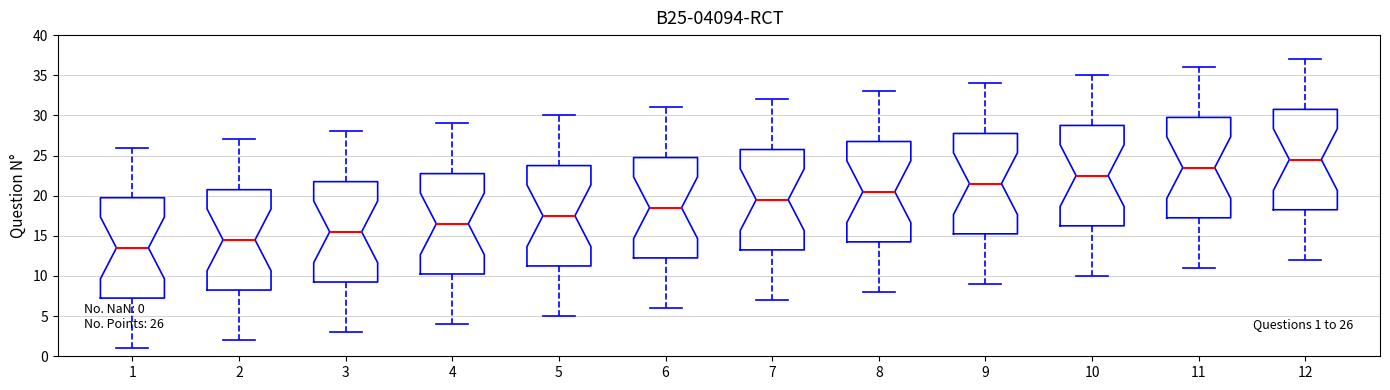

Which box has the lowest median line?

1